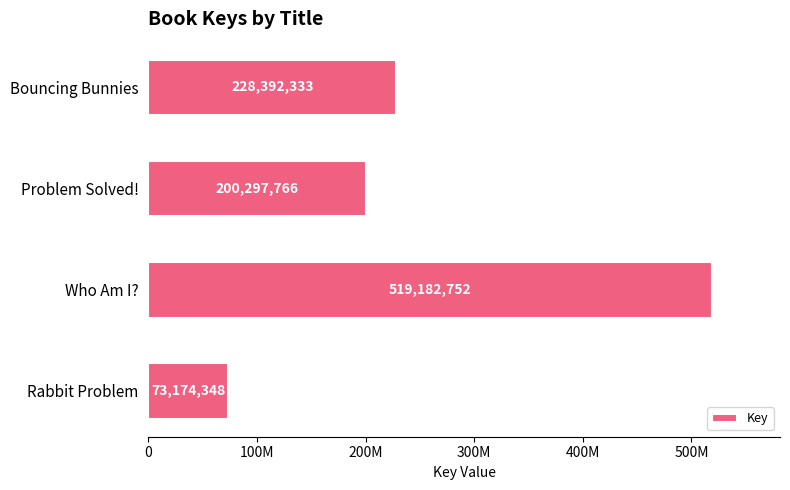

Are the bars horizontal?

Yes